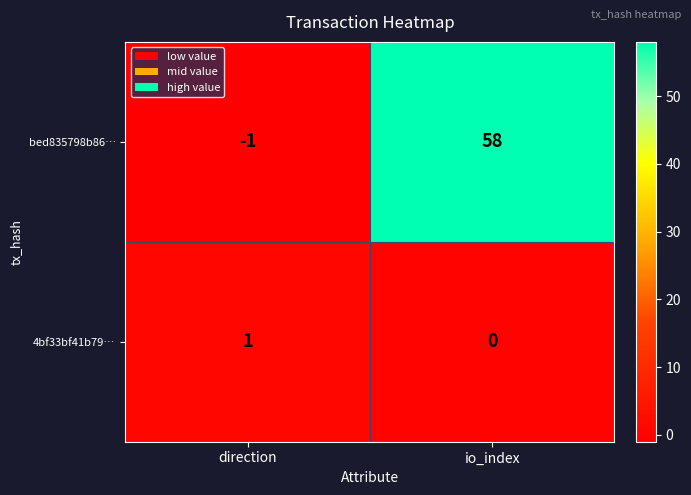

Rank the series at direction from lowest to highest value.

bed835798b86…, 4bf33bf41b79…